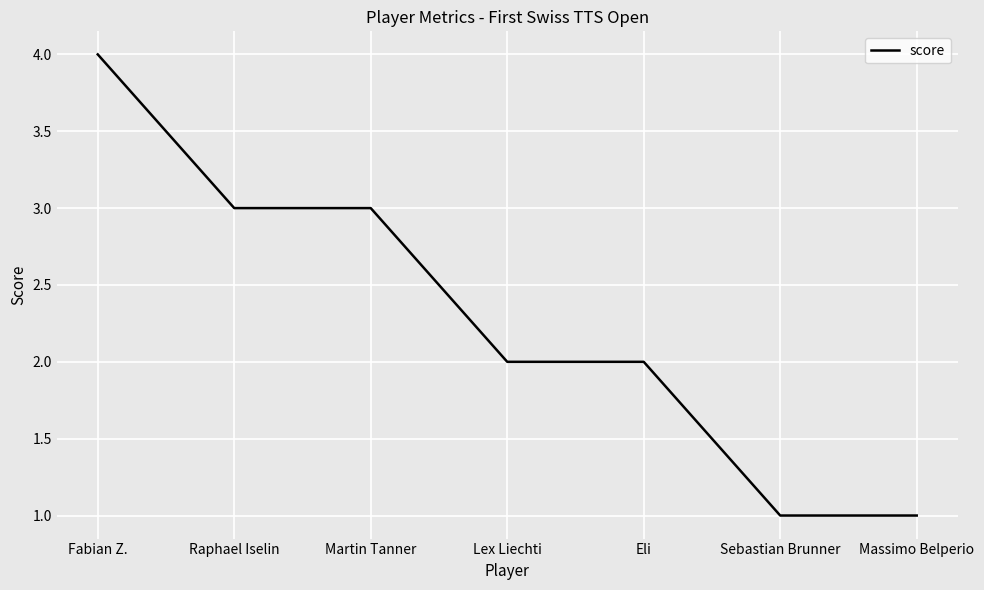

Count the number of data series in this chart.

1